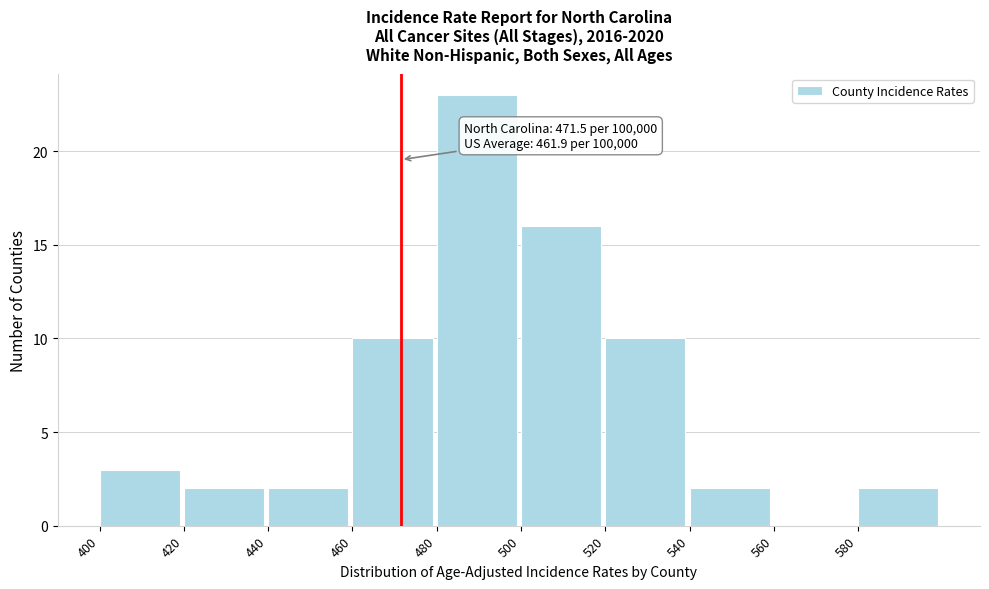

Over which range of the x-axis is the bar tallest?

480 to 500